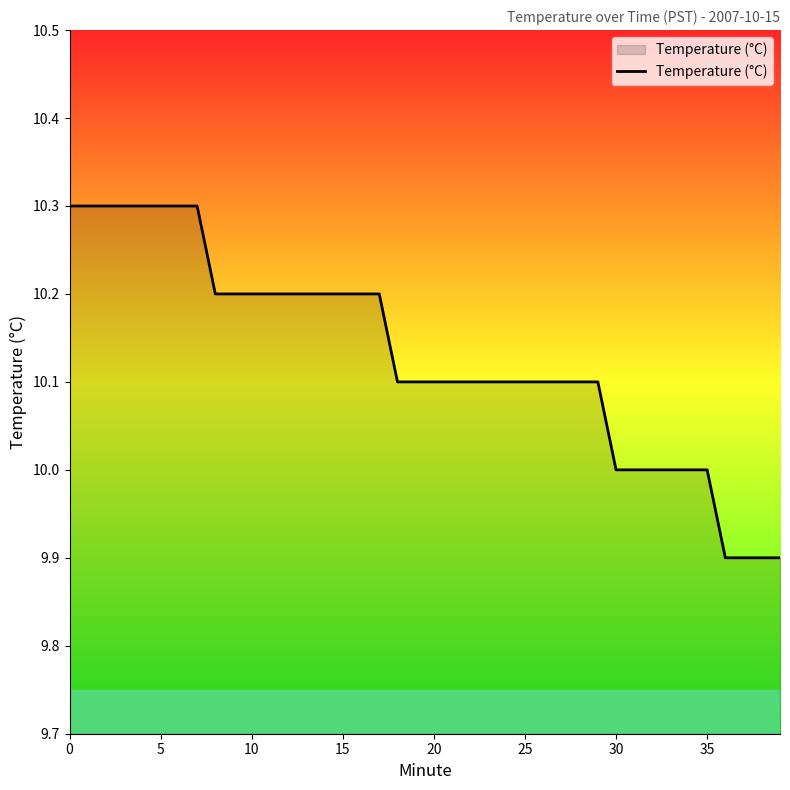

Reading right to left, transcribe all the data shown in this chart.

9.9	9.9	9.9	9.9	10.0	10.0	10.0	10.0	10.0	10.0	10.1	10.1	10.1	10.1	10.1	10.1	10.1	10.1	10.1	10.1	10.1	10.1	10.2	10.2	10.2	10.2	10.2	10.2	10.2	10.2	10.2	10.2	10.3	10.3	10.3	10.3	10.3	10.3	10.3	10.3